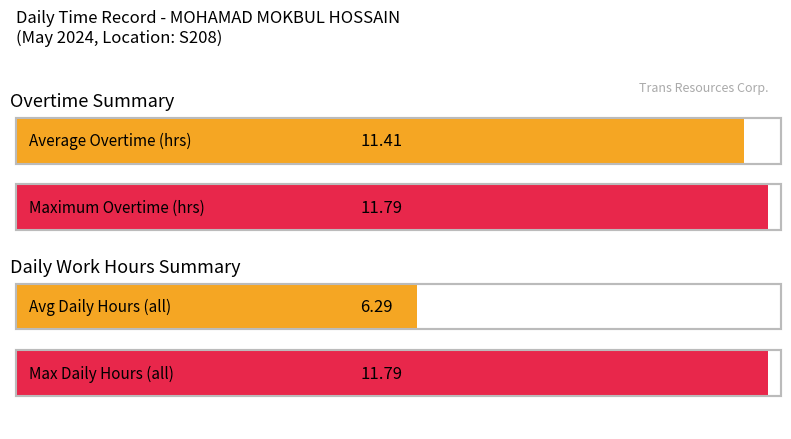

How many bars are there in each group?

2